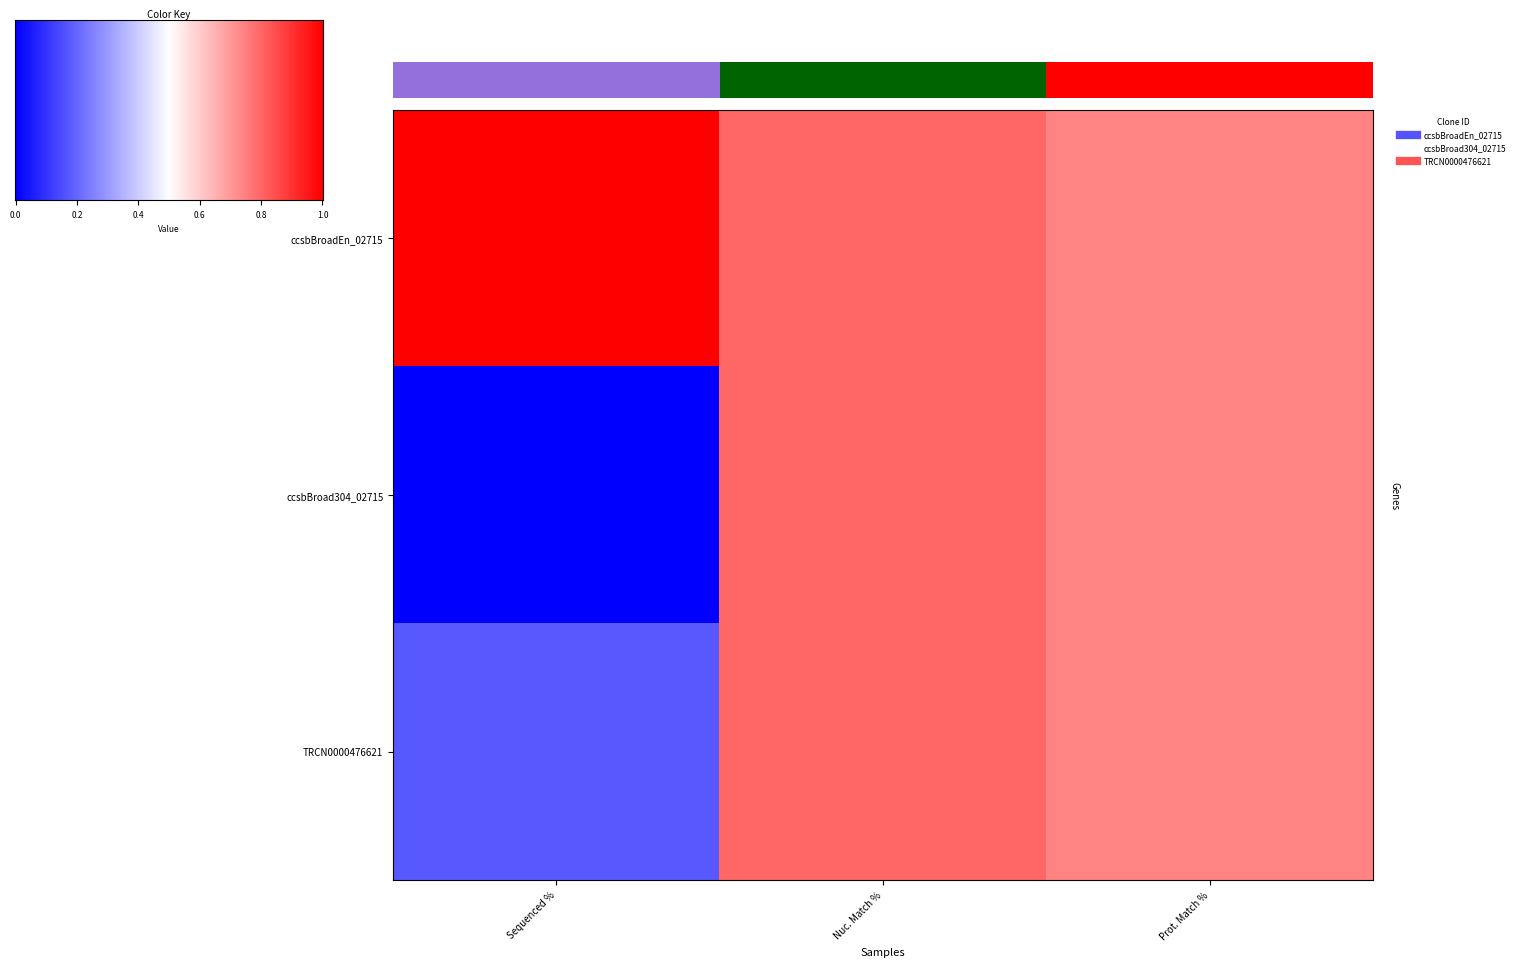

What is the difference between the maximum and minimum values in the ccsbBroadEn_02715 series?

26.0